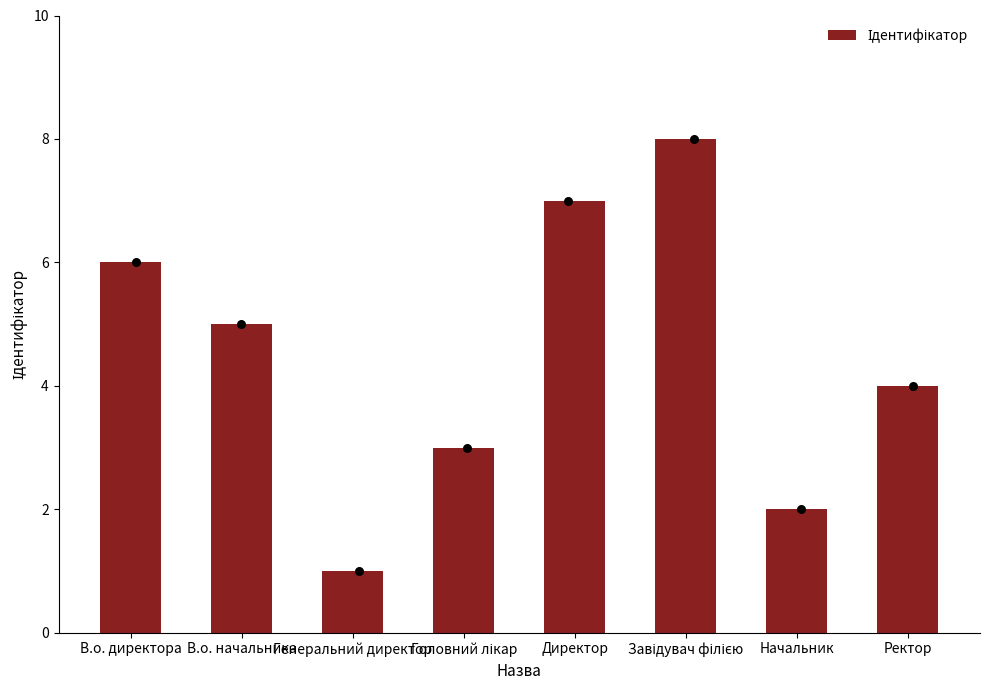

Which has a higher value, Завідувач філією or Ректор?

Завідувач філією